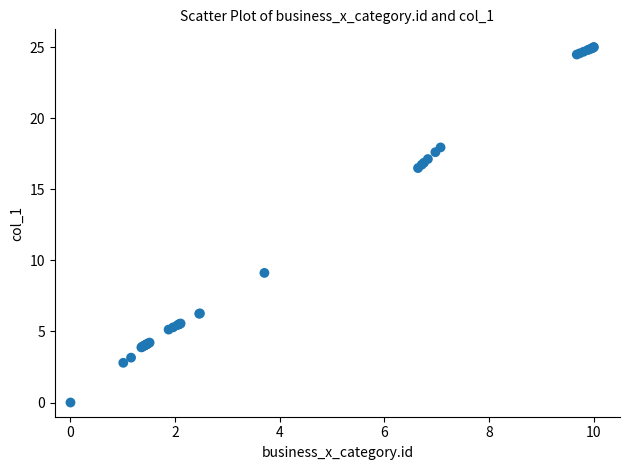

What Y value in the scatter plot is closest to 12?

9.1